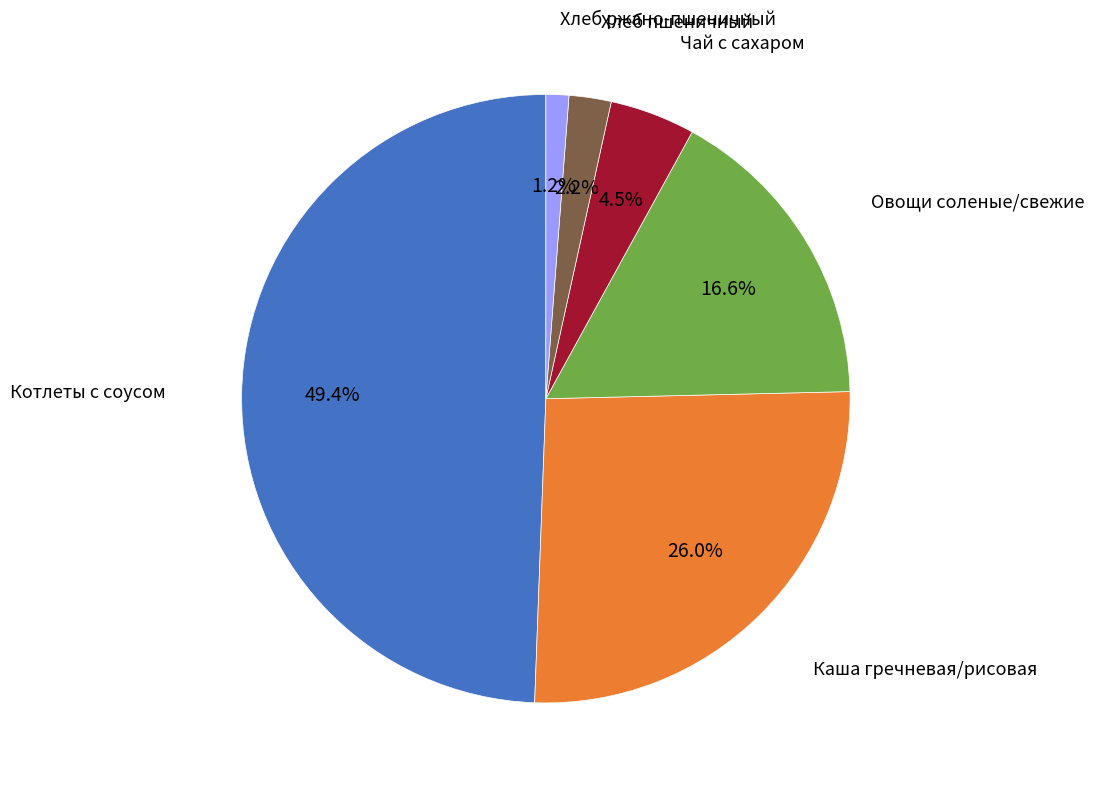

Does any single category account for the majority?

No